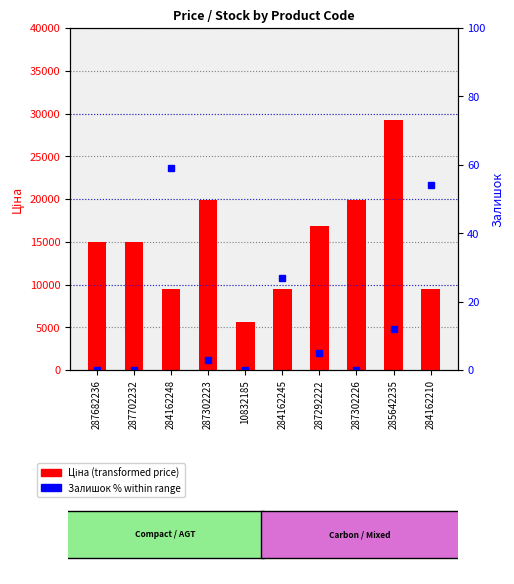

What is the value of the Ціна (Price) bar at the 2nd from the left?

15019.2